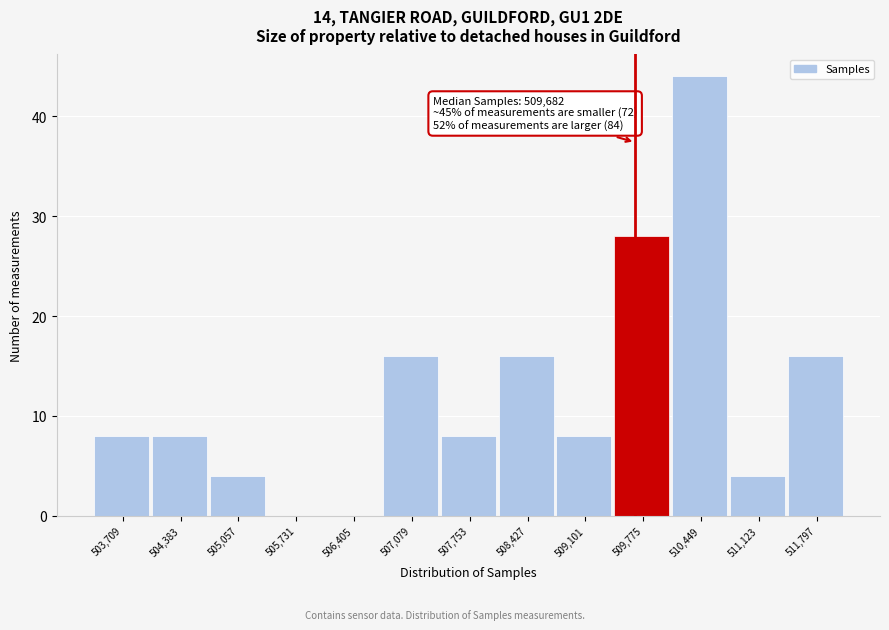

Over which range of the x-axis is the bar tallest?

510100 to 510800